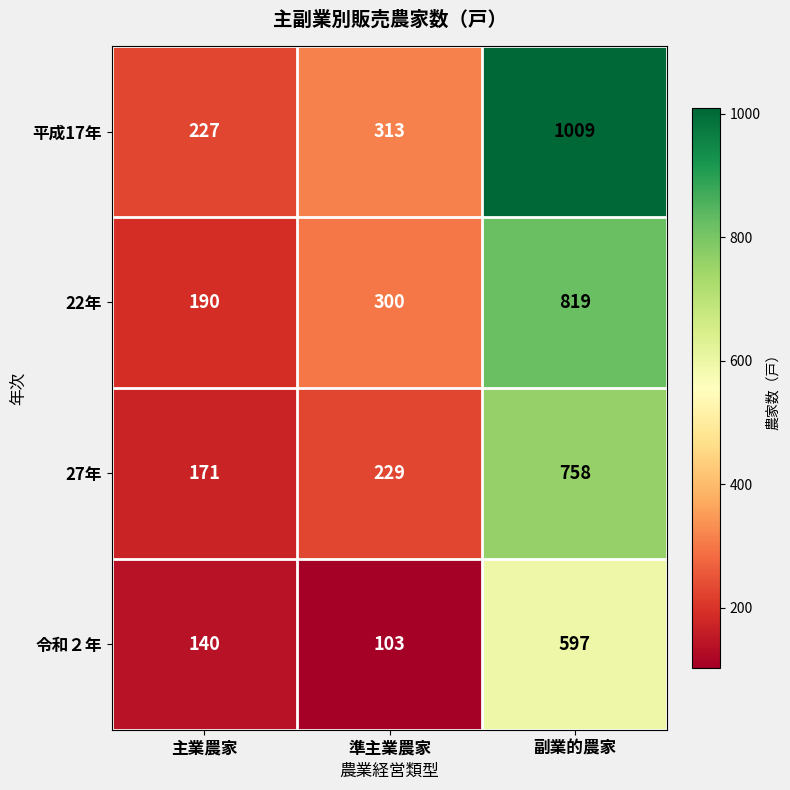

The 平成17年 series shows 1009 at 副業的農家. True or false?

True